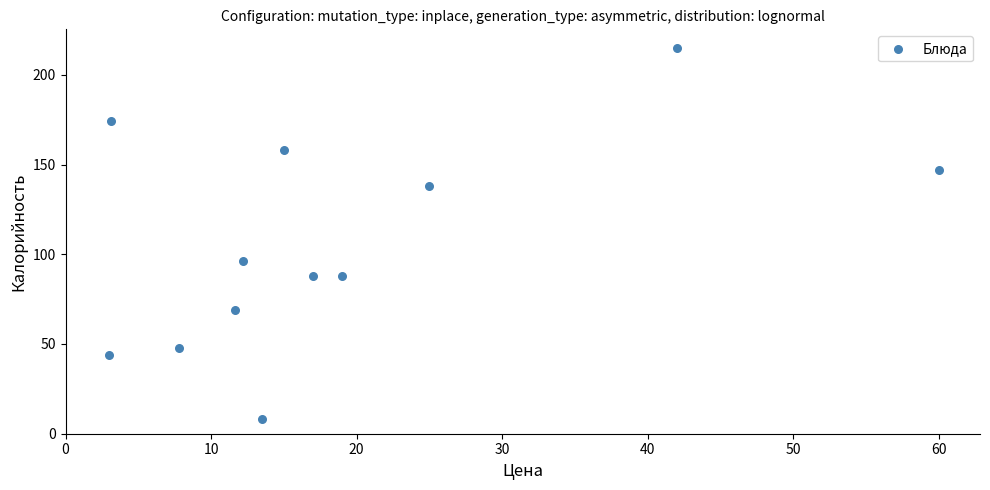

What is the range of Y values (max minus min)?

207